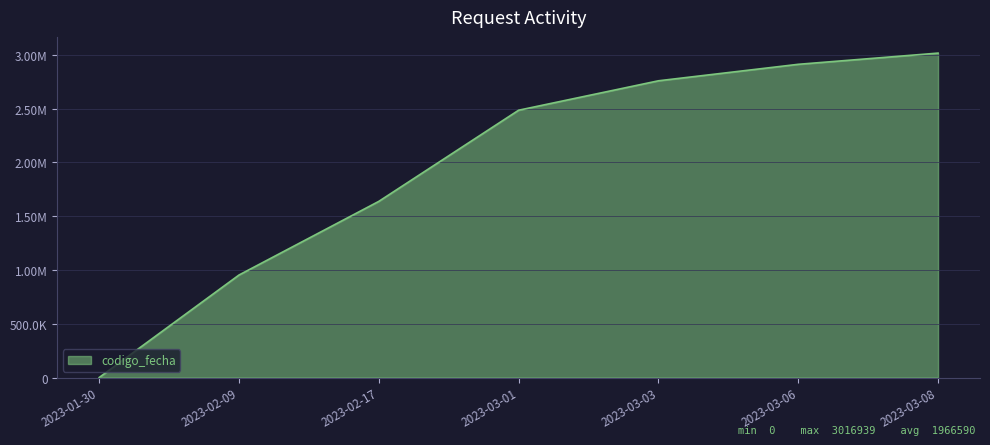

What is the maximum value shown in the chart?

3016939